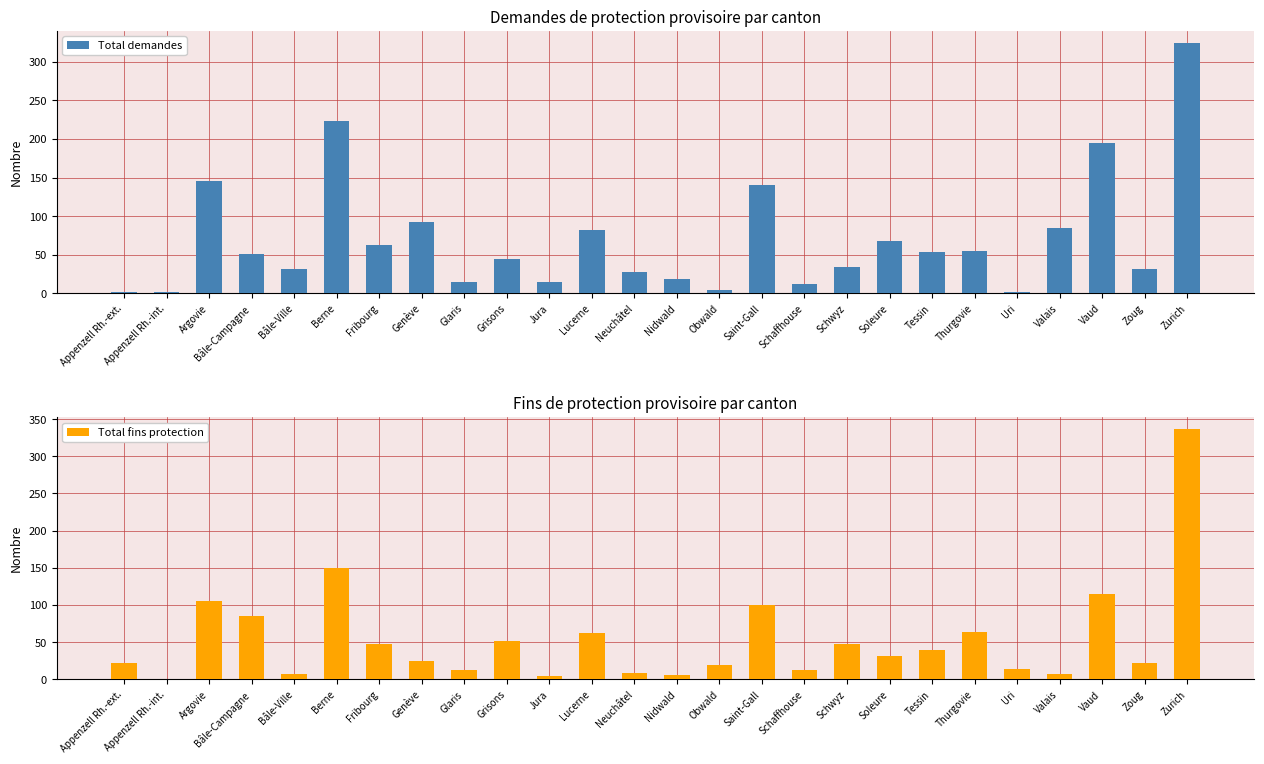

How many data points in Total demandes are above 51?

12